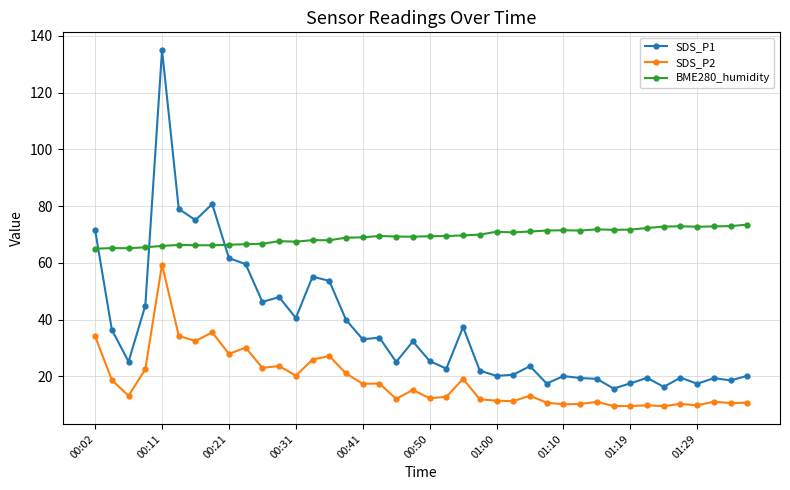

What is the average value of the SDS_P2 series?

18.4